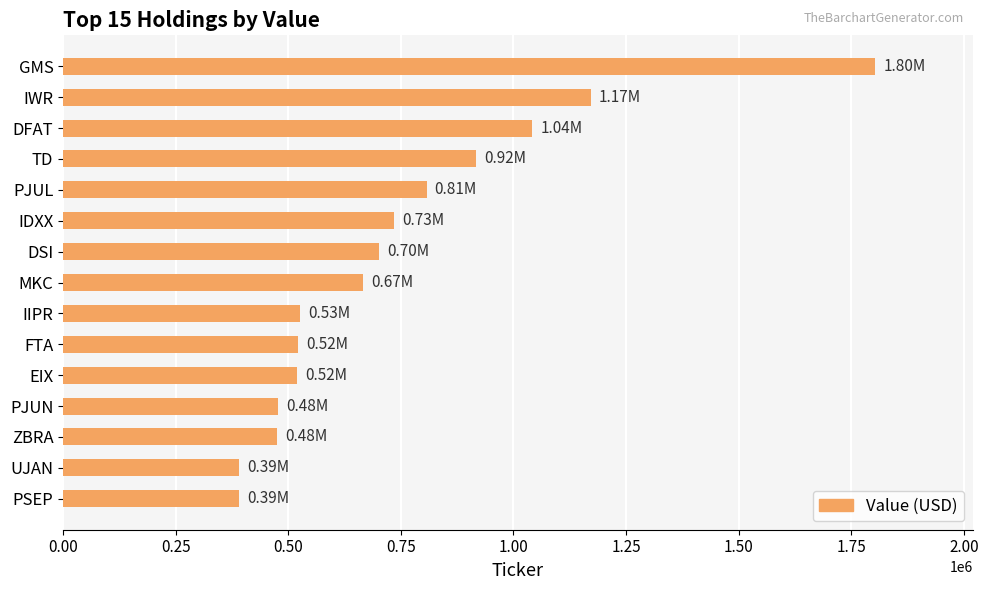

At which category does the chart reach its peak across all series?

GMS